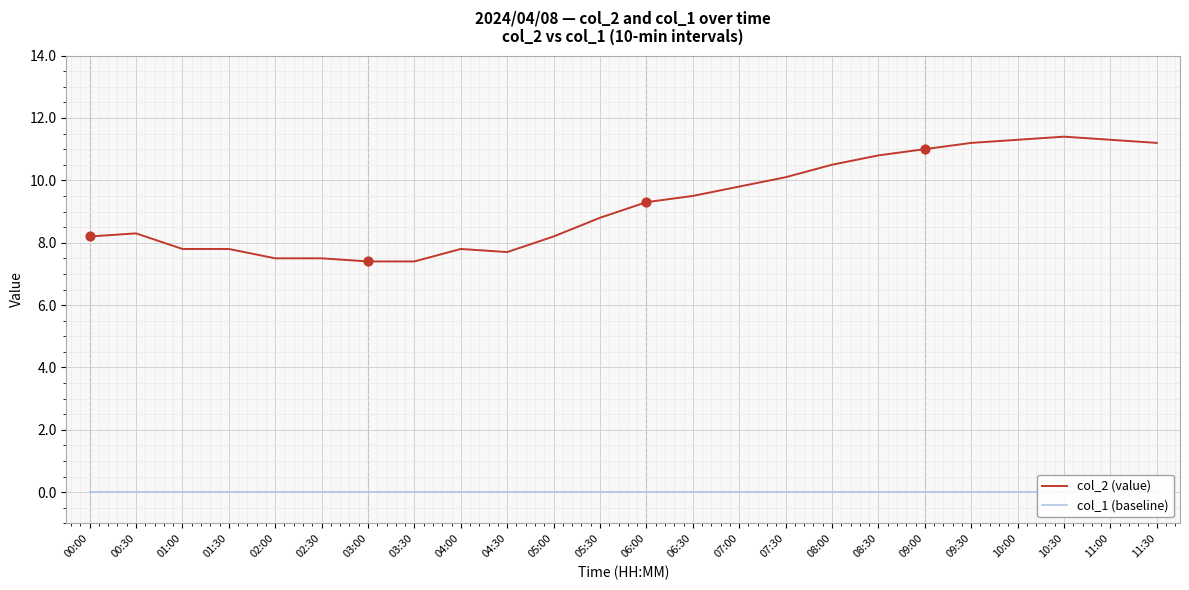

Which series reaches the minimum Y coordinate?

col_1 (baseline)